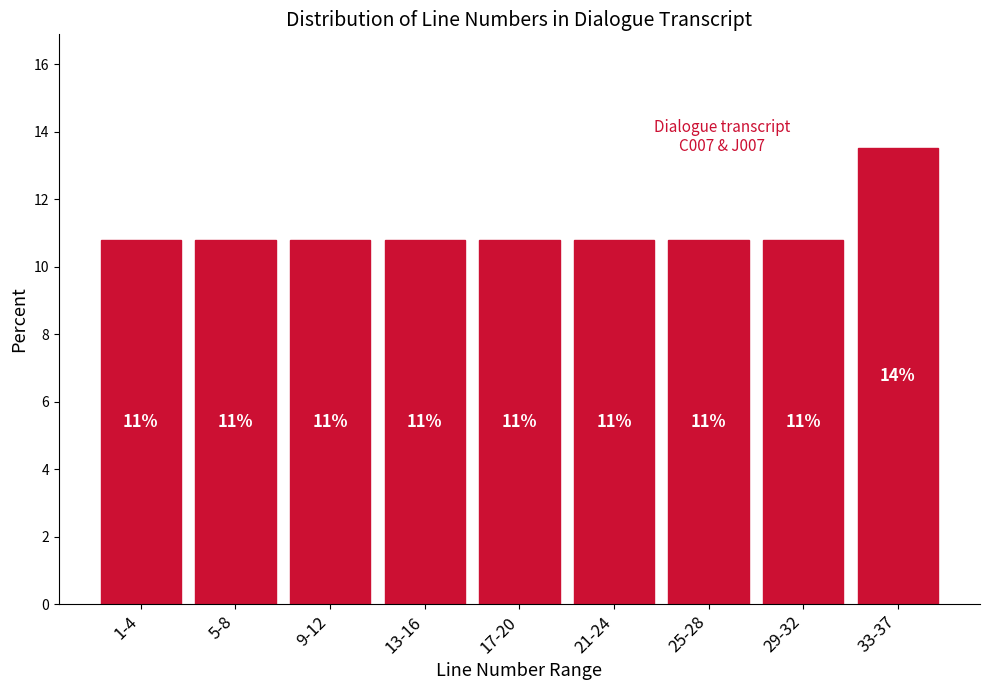

How many bars are there in total?

9